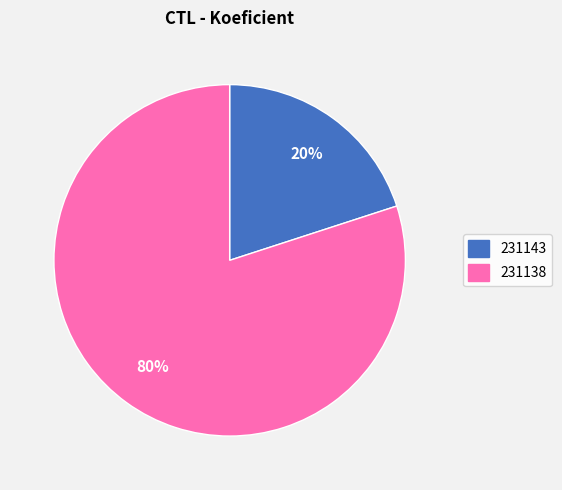

Is the sum of 231143 and 231138 greater than half?

Yes